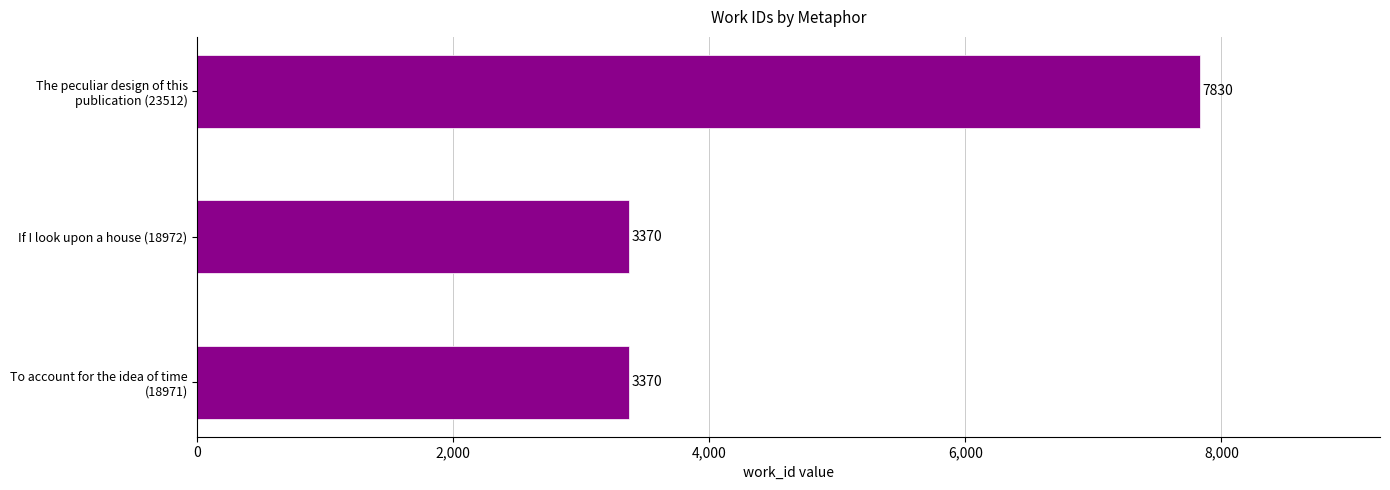

Reading bottom to top, extract all data points from this chart.

3370	3370	7830